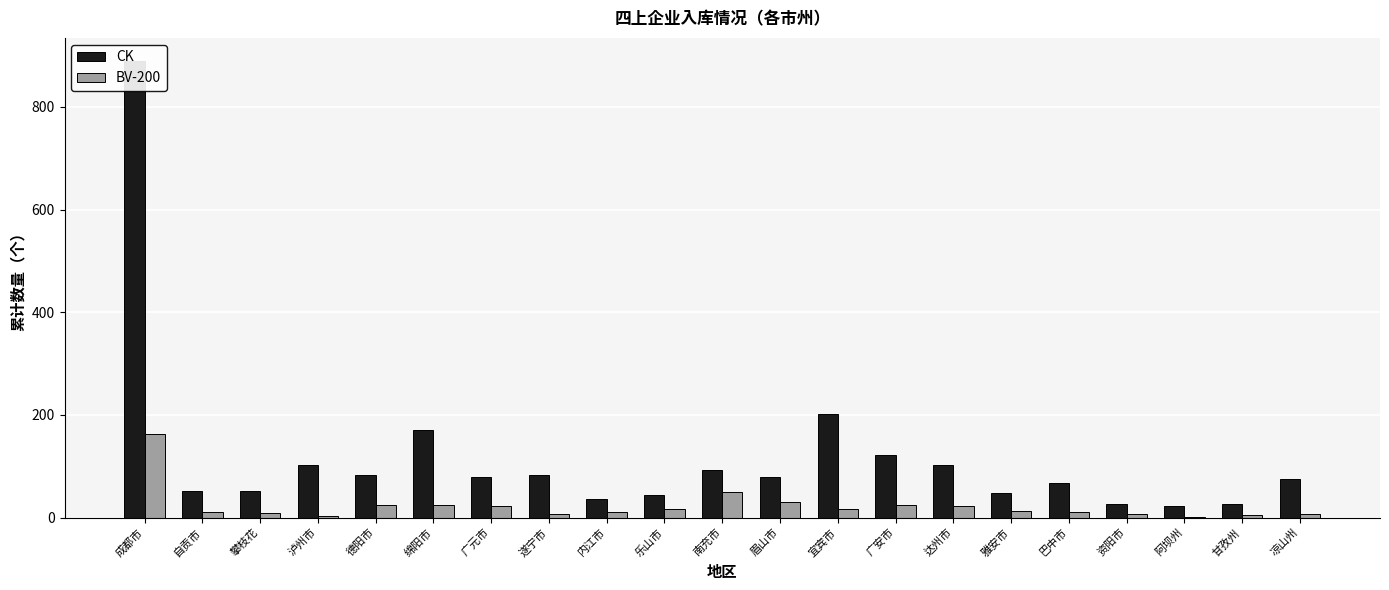

What is the label of the 14th bar from the left?

广安市